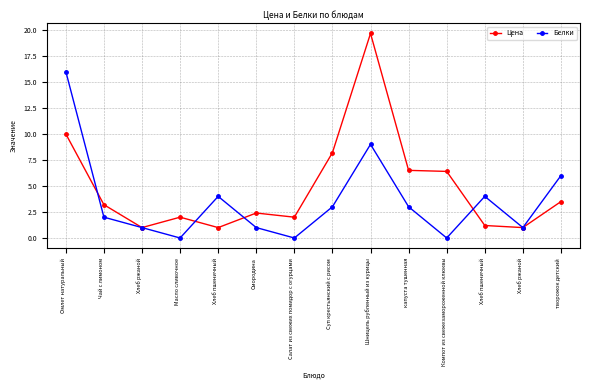

What is the sum of the Белки values at Хлеб ржаной and Хлеб пшеничный?

5.0